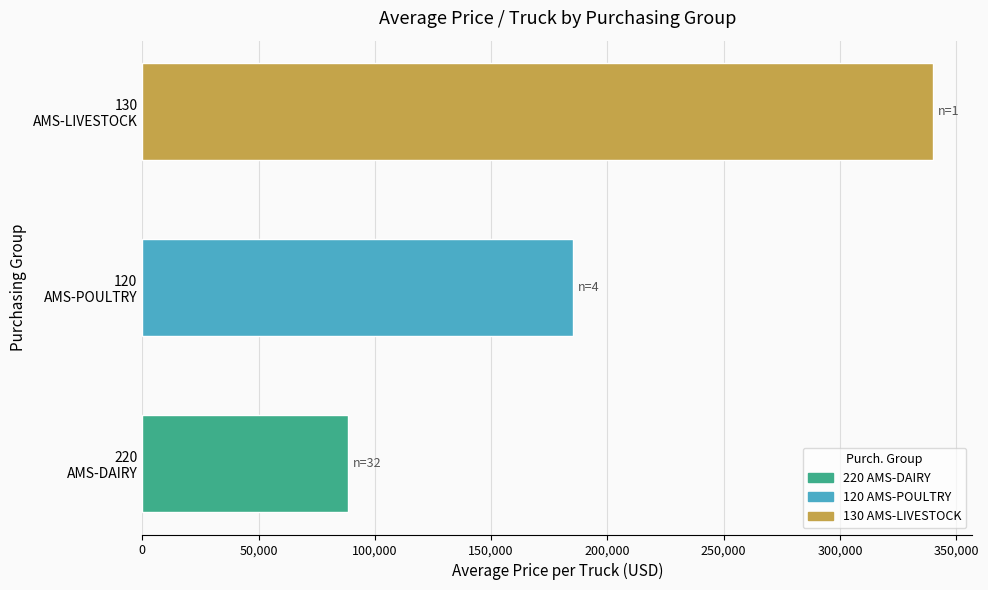

What is the average value?

204537.9